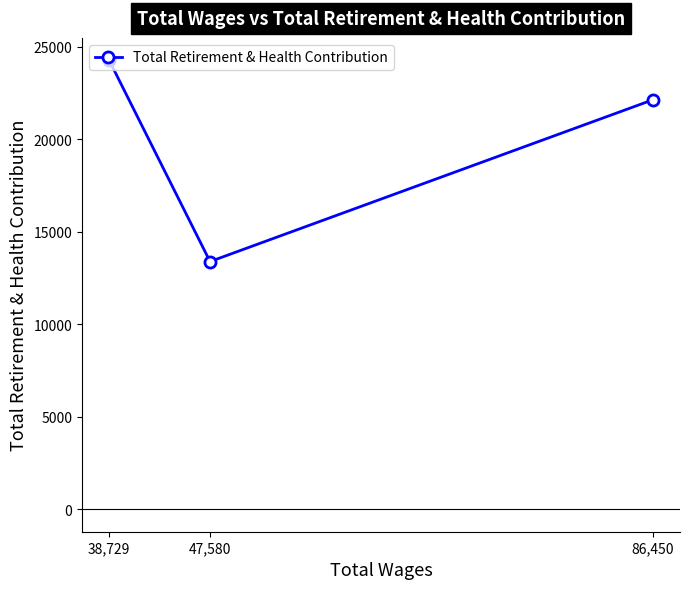

Reading left to right, extract all data points from this chart.

38,729=24262	47,580=13387	86,450=22129